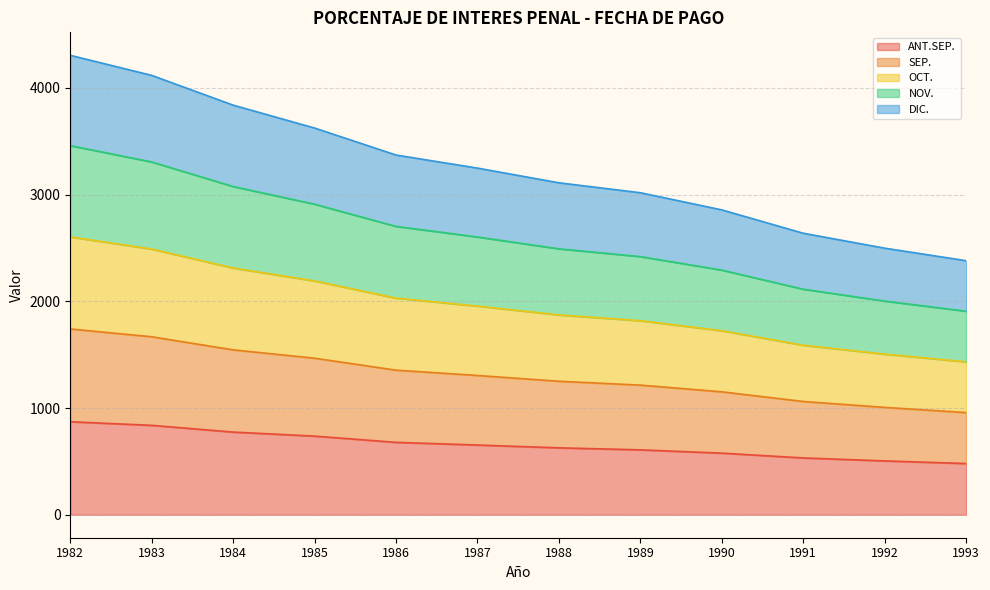

What is the total value across all series at 1989?

3018.2